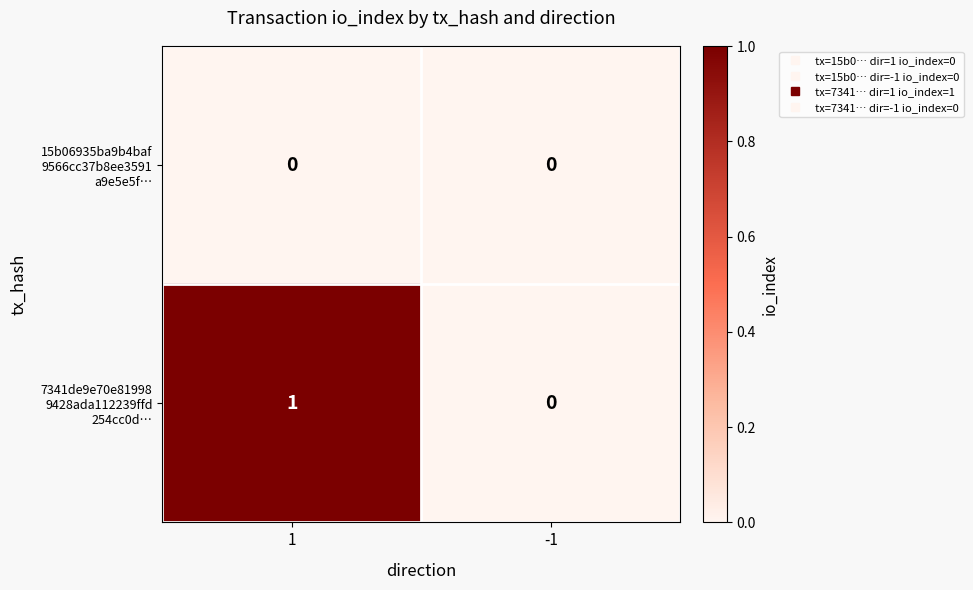

How many data points does each series have?

2